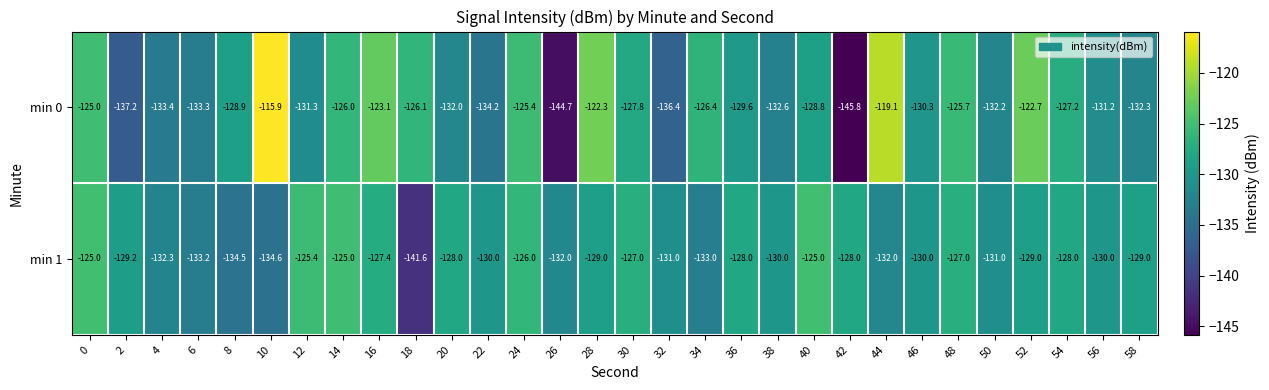

What is the difference between the second highest and second lowest values in the min 0 series?

25.6